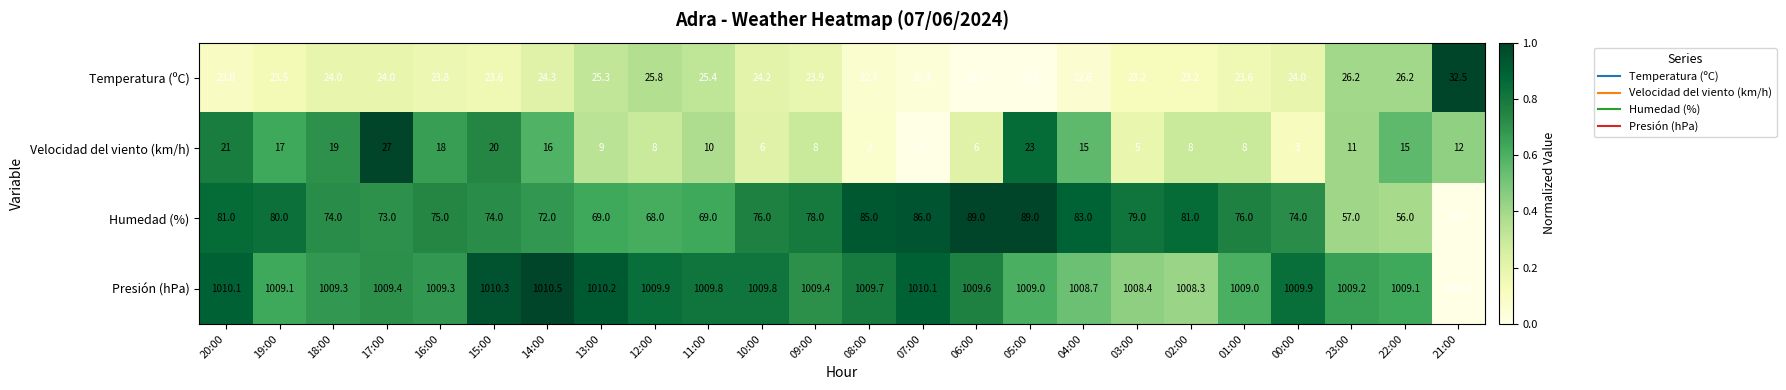

True or false: Temperatura (ºC) has a value of 37.6 at 05:00.

False